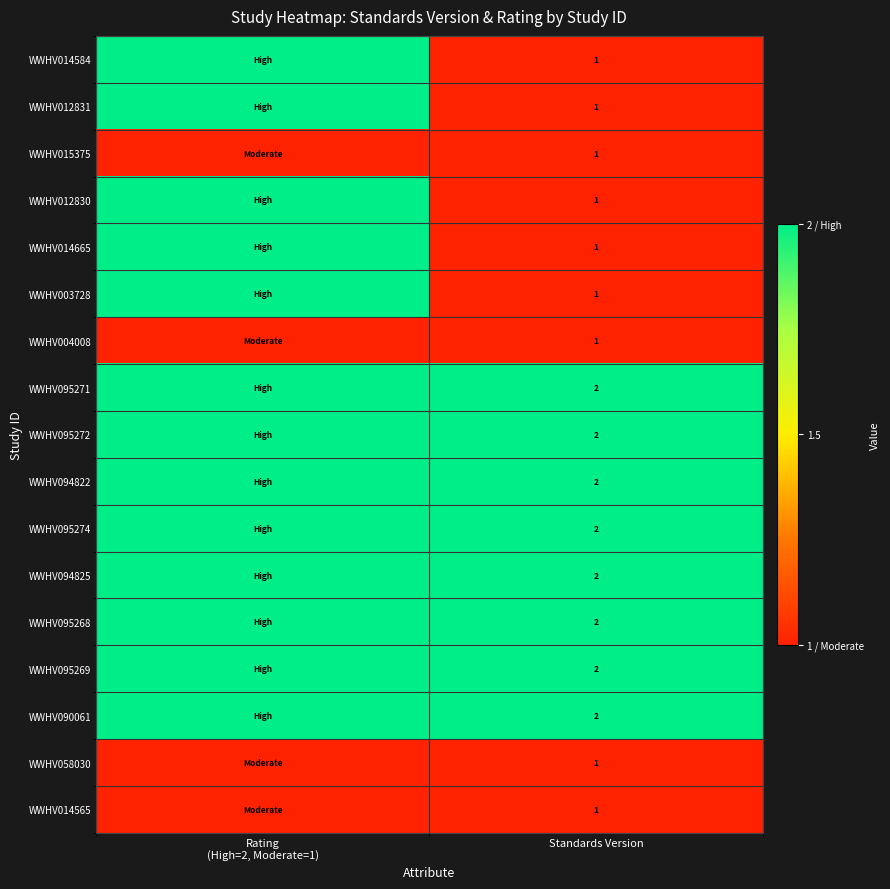

True or false: WWHV012830 has a value of 1 at Standards Version.

True